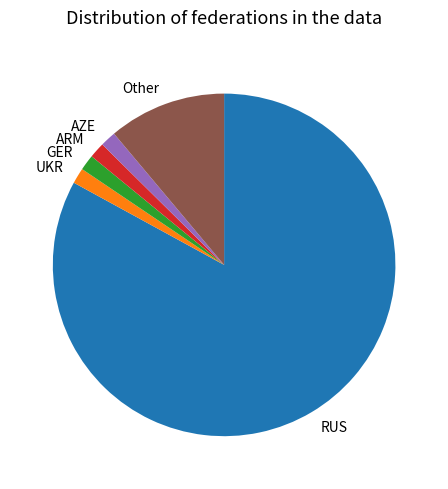

Do UKR and ARM together represent more than half of the pie?

No